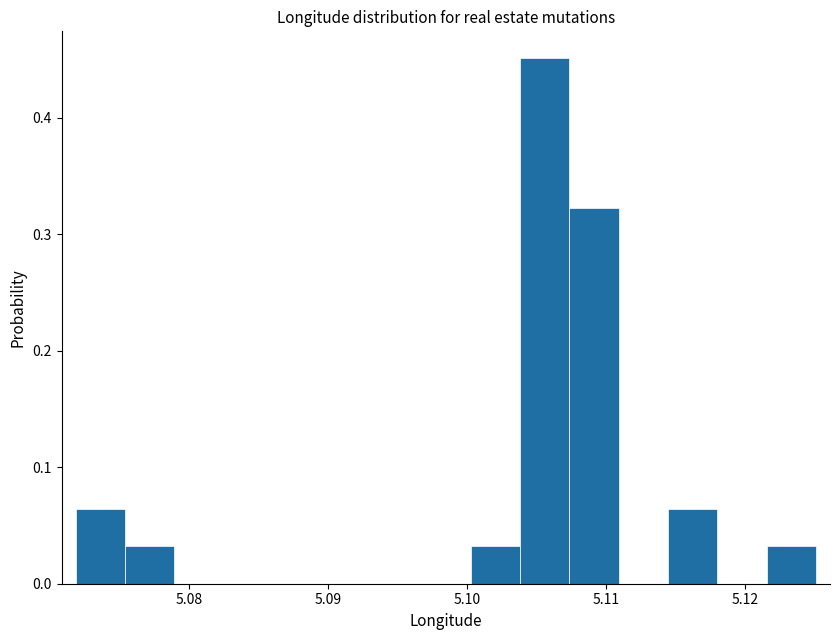

Read against the x-axis, roughly where is the centre of the tallest bar?

5.106